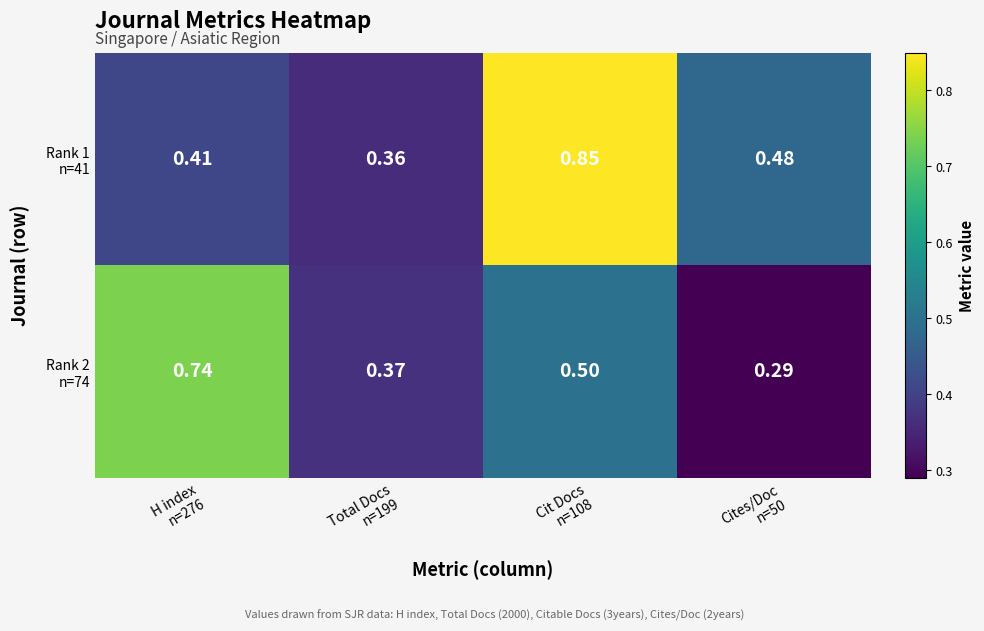

Between Total Docs n=199 and Cit Docs n=108, which series saw the biggest shift?

Rank 1 n=41